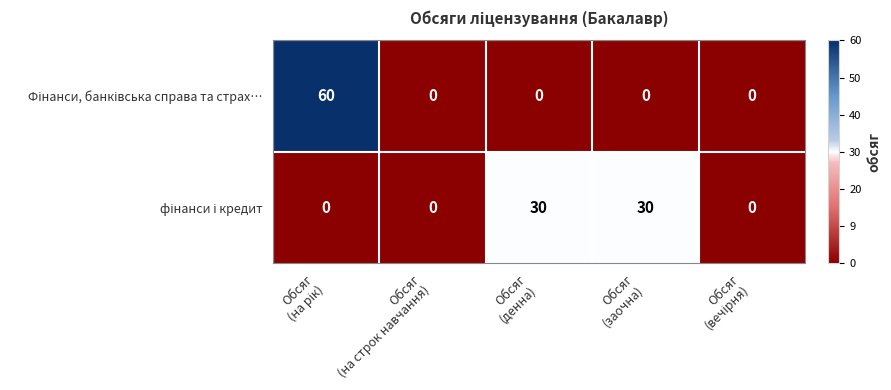

At how many categories does at least one series exceed 29?

3